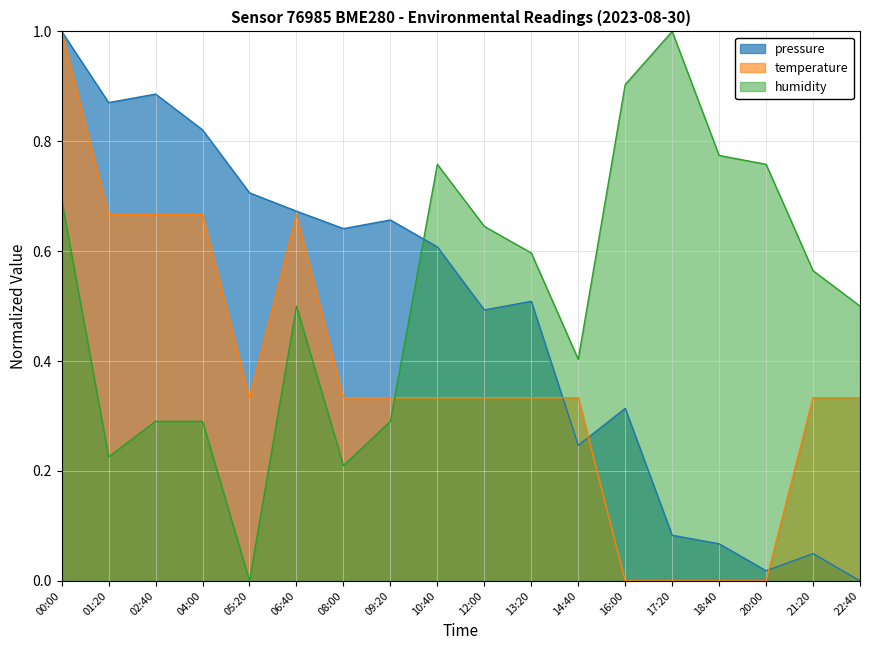

What are all the series names shown in the legend?

pressure, temperature, humidity